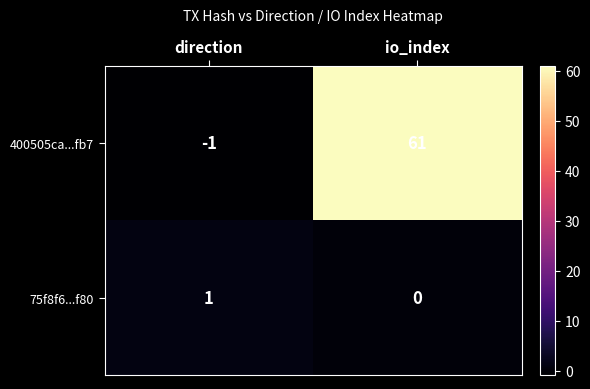

Which series changed the most between direction and io_index?

400505ca...fb7